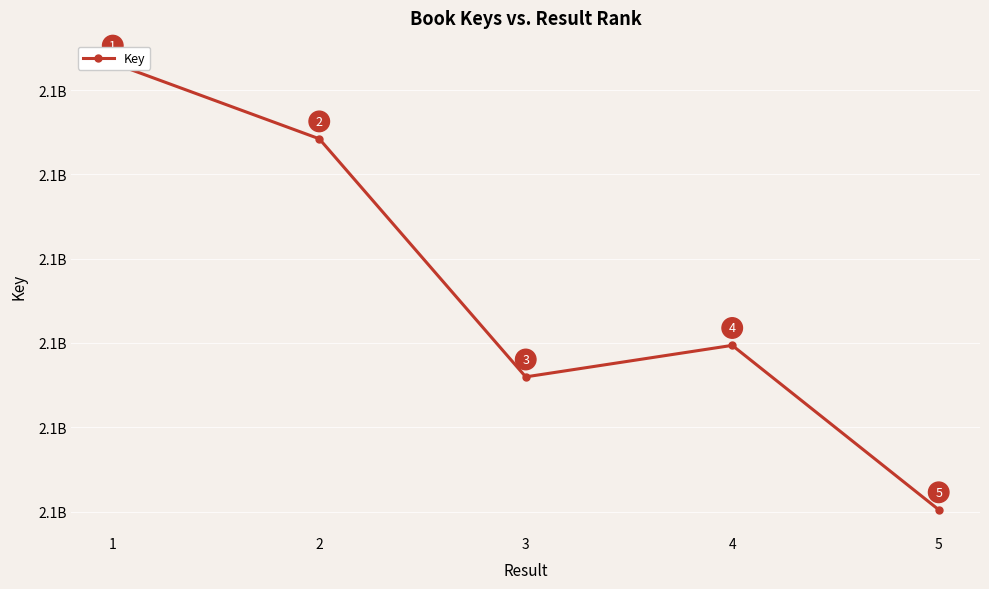

Reading right to left, extract all data points from this chart.

2137700090	2137707887	2137706392	2137717689	2137721285